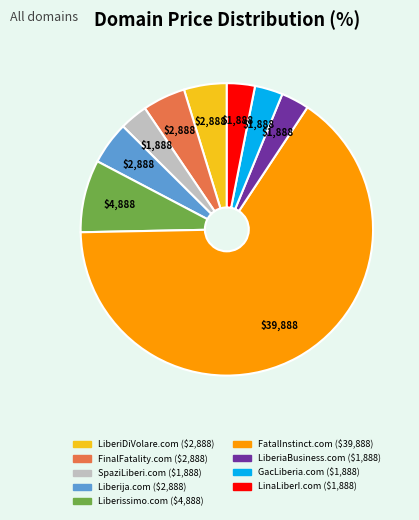

Is it true that FatalInstinct.com is 65% of the pie?

True